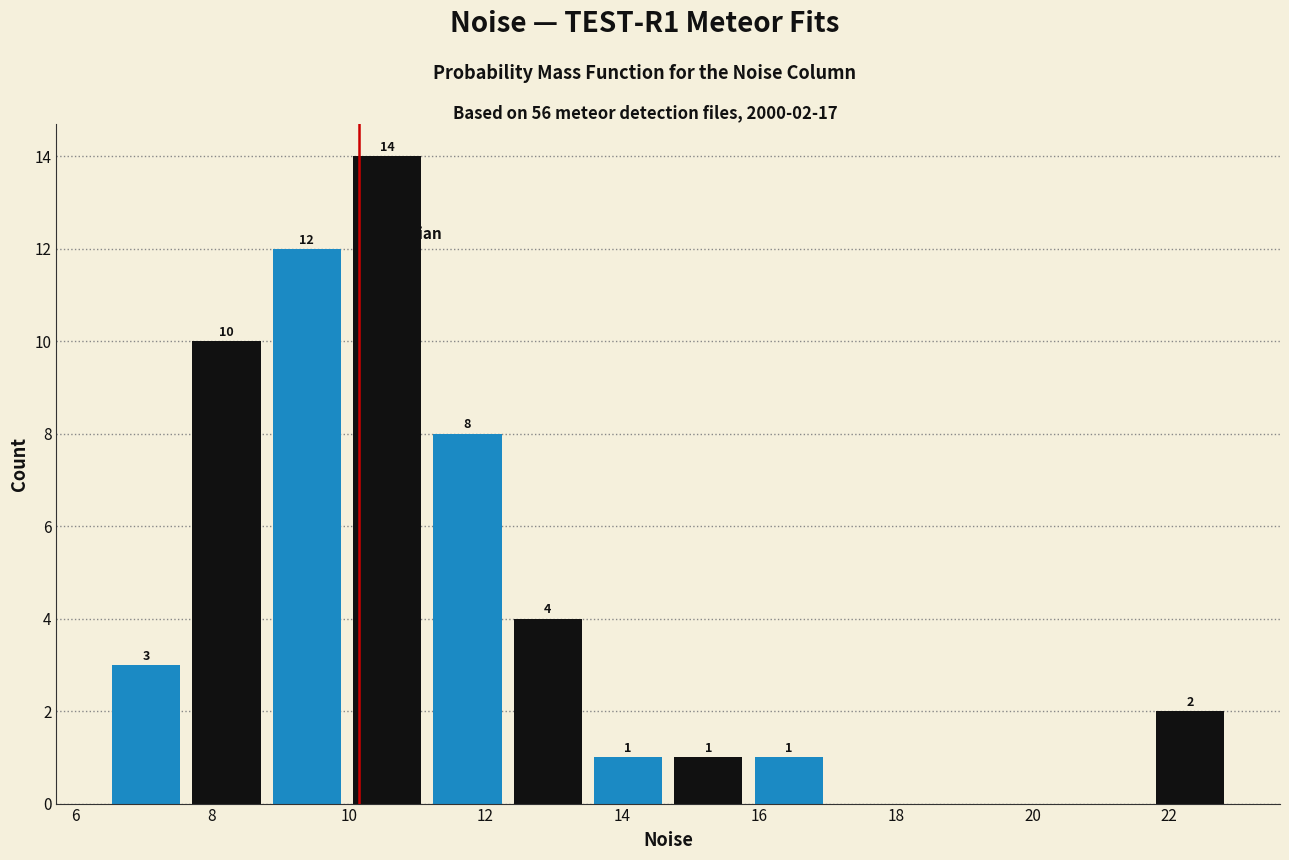

Over which range of the x-axis is the bar tallest?

10.0 to 11.2